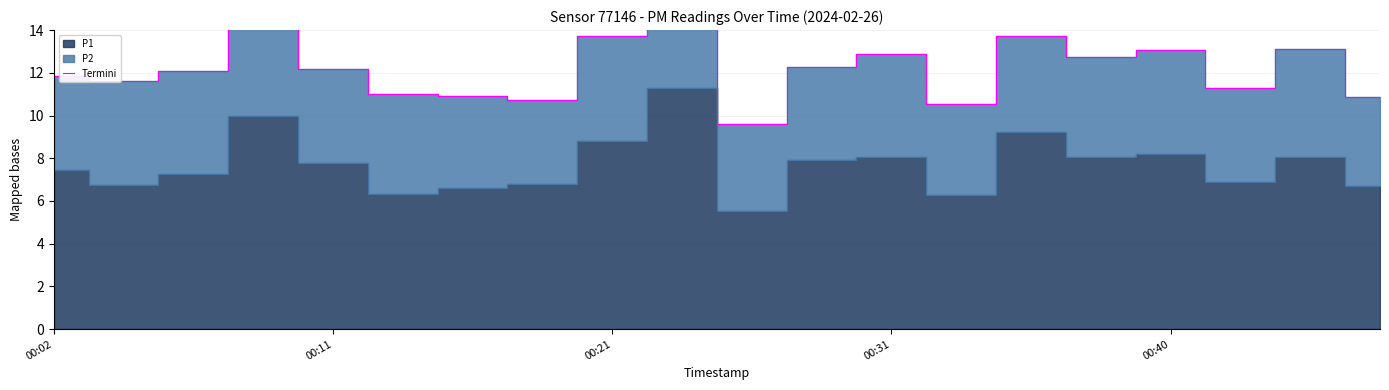

What is the approximate value at 00:21?

13.7